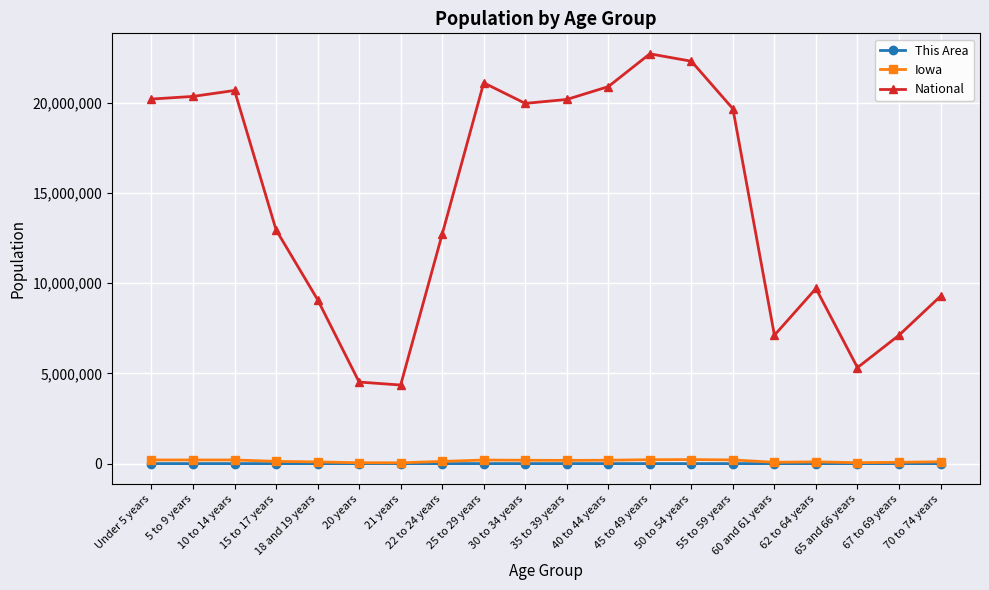

What is the smallest value displayed?

1